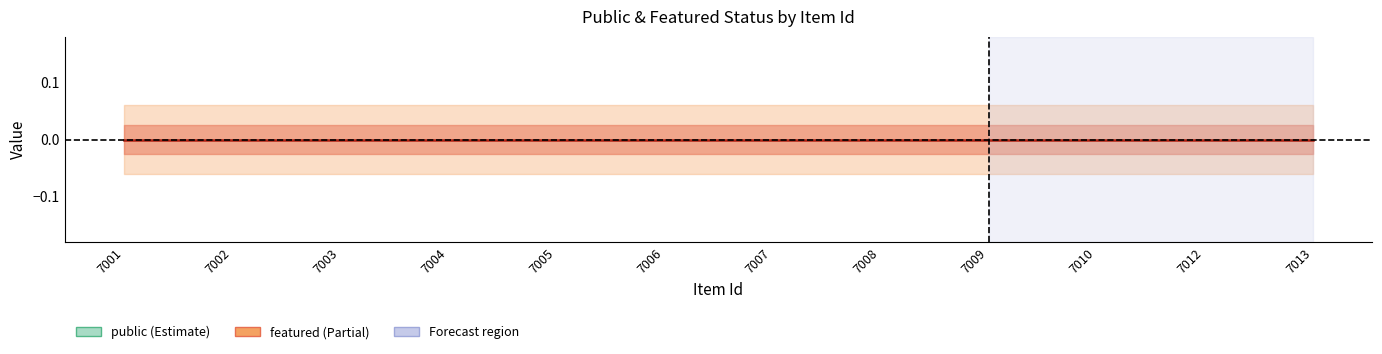

Reading left to right, list all the values displayed in this chart.

public: 7001=1	7002=1	7003=1	7004=1	7005=1	7006=1	7007=1	7008=1	7009=1	7010=1	7012=1	7013=1
featured: 7001=0	7002=0	7003=0	7004=0	7005=0	7006=0	7007=0	7008=0	7009=0	7010=0	7012=0	7013=0